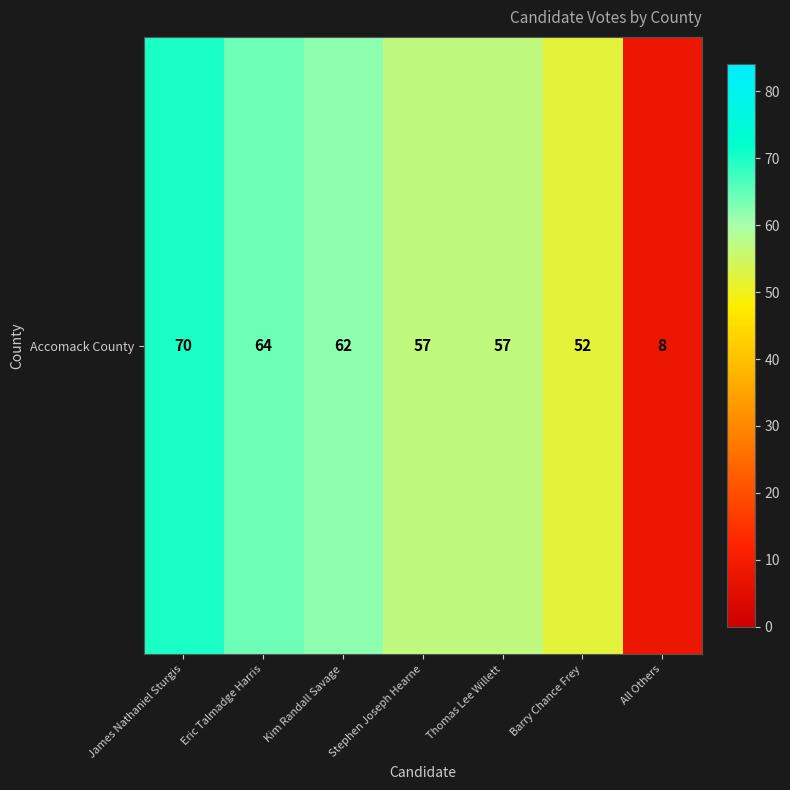

Which label corresponds to the smallest value in the chart?

All Others